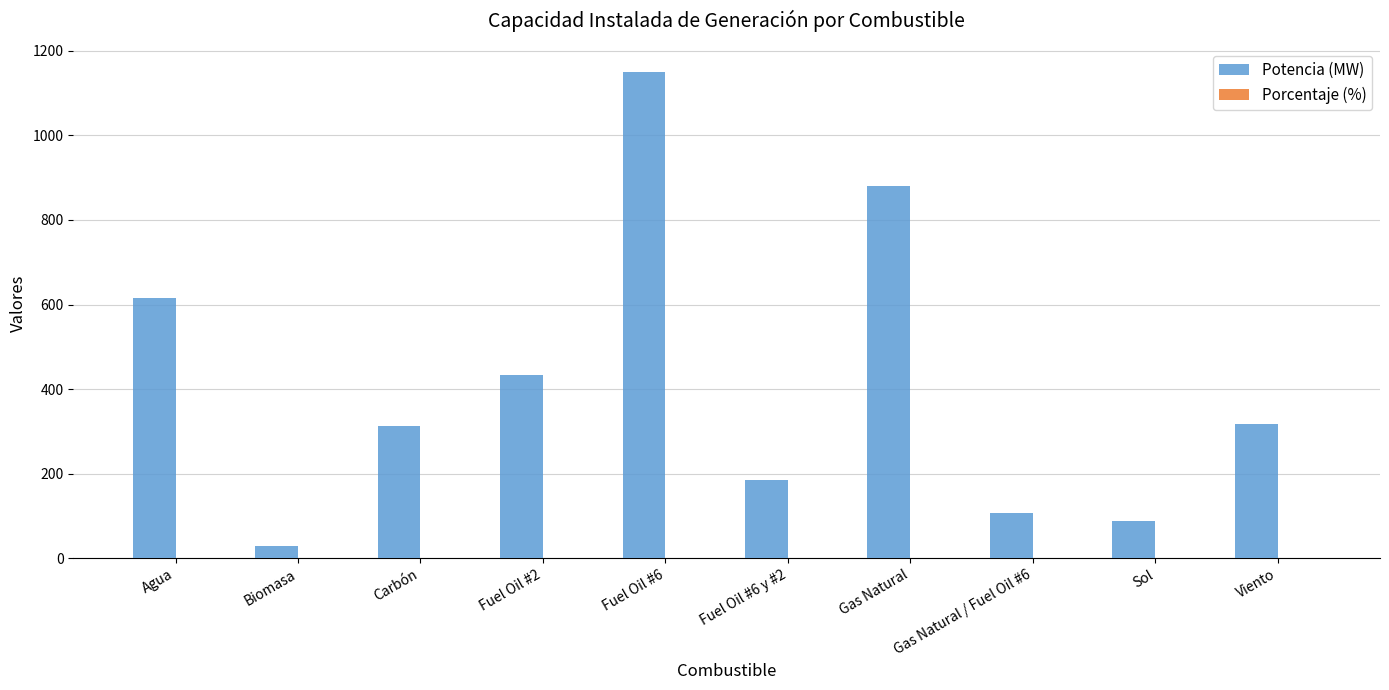

Which series changed the most between Fuel Oil #6 and Gas Natural?

Potencia (MW)